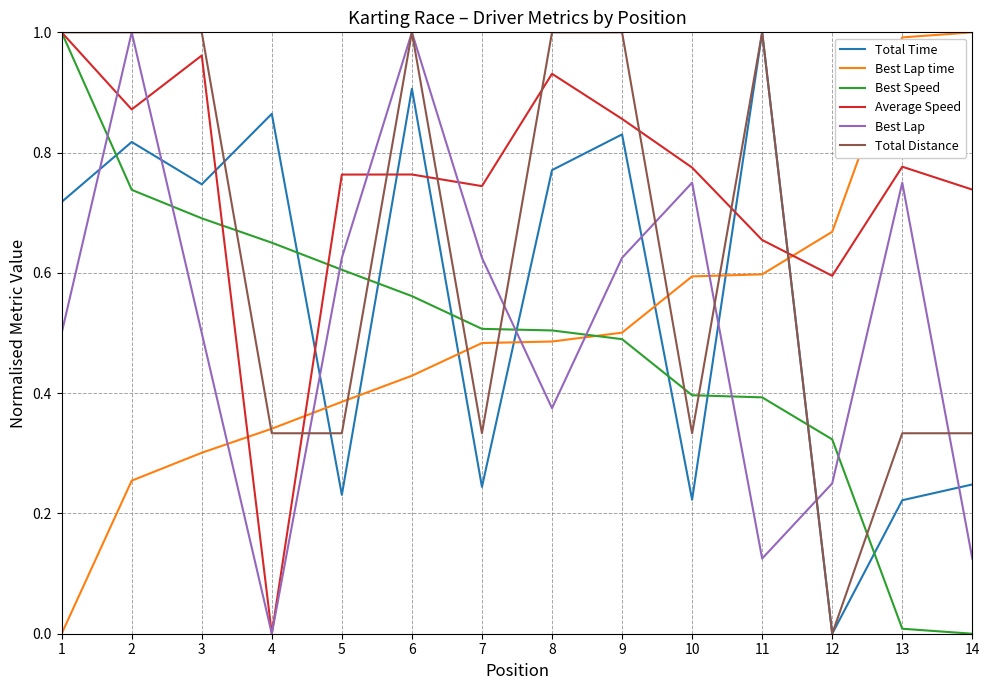

The Average Speed series shows 0.6 at 12. True or false?

True